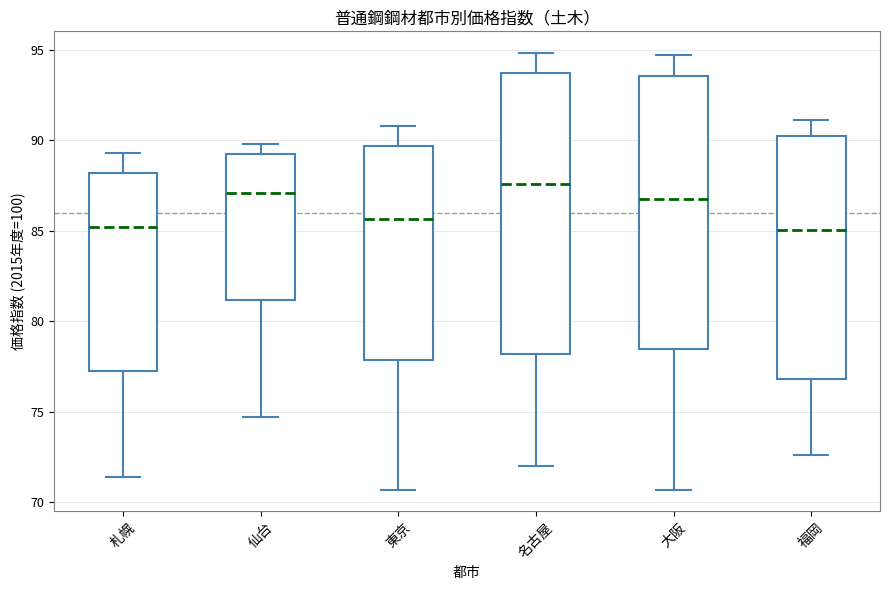

Reading left to right, read every box against the y-axis: the position of its median line, the range the box covers, and the ends of its whiskers. The values are not printed on the chart, so give them approximately, as read against the axis.

札幌: median 85.0, box 77.5 to 88.0, whiskers 71.5 to 89.5
仙台: median 87.0, box 81.0 to 89.0, whiskers 74.5 to 90.0
東京: median 85.5, box 78.0 to 89.5, whiskers 70.5 to 91.0
名古屋: median 87.5, box 78.0 to 93.5, whiskers 72.0 to 95.0
大阪: median 87.0, box 78.5 to 93.5, whiskers 70.5 to 94.5
福岡: median 85.0, box 77.0 to 90.0, whiskers 72.5 to 91.0